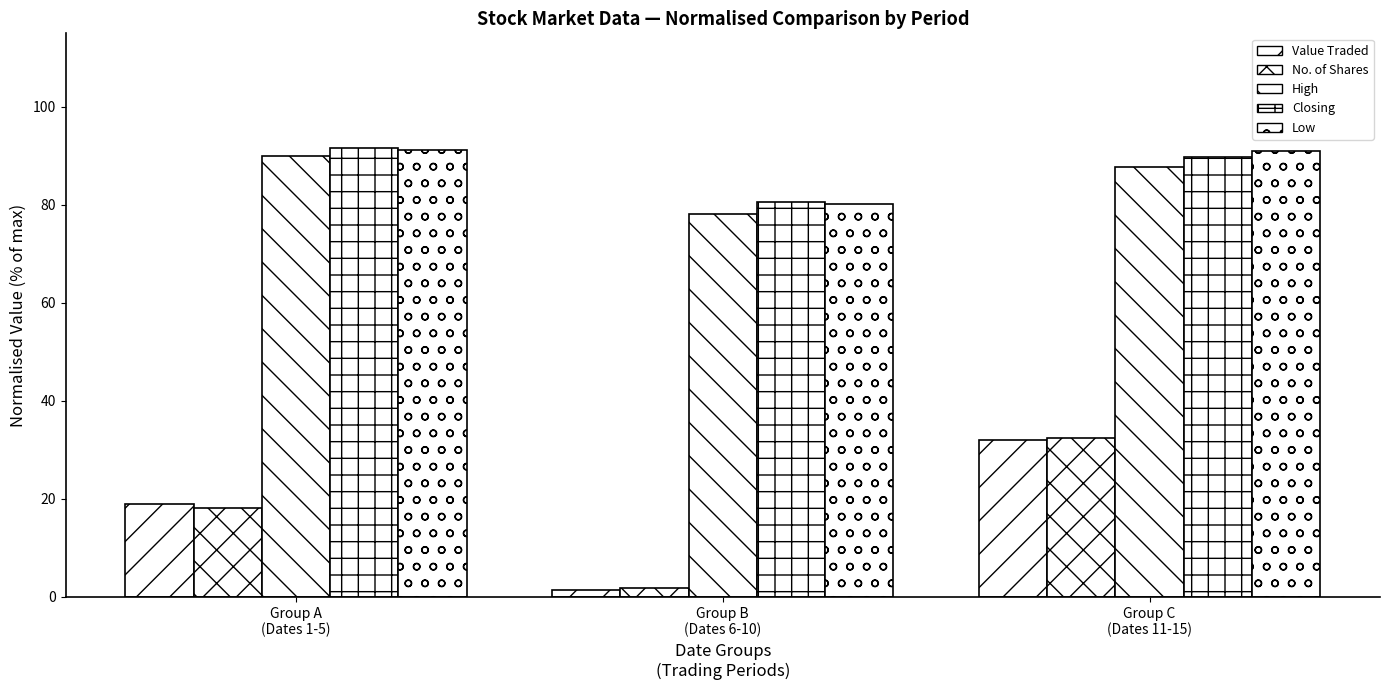

The value of No. of Shares at Group A
(Dates 1-5) is 18.1. True or false?

True